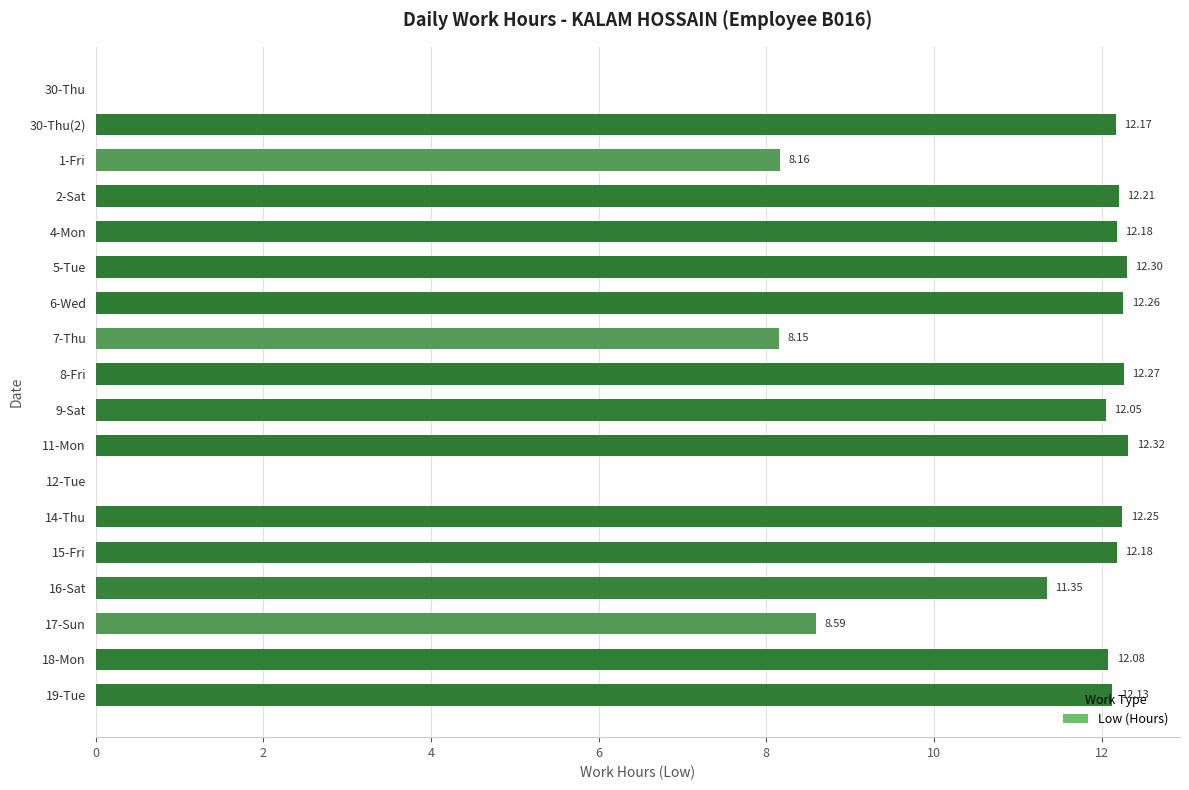

Approximately how many times larger is the value at 4-Mon compared to 9-Sat?

1.0